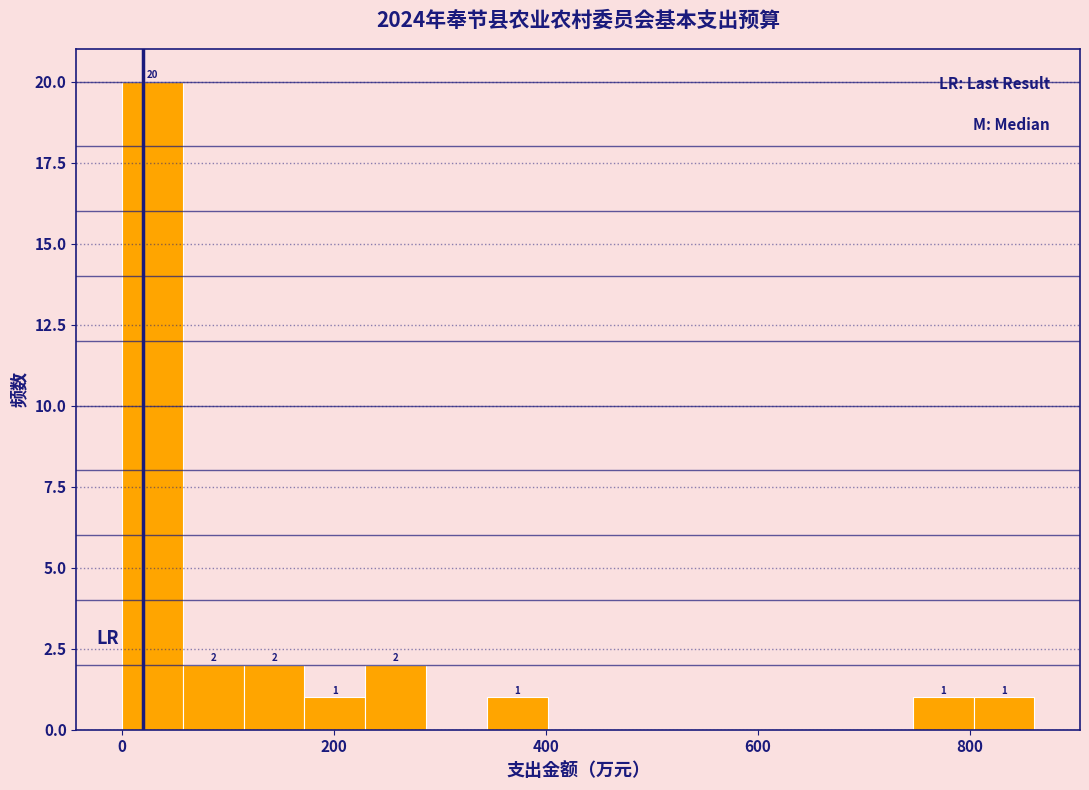

Around what value on the x-axis is the tallest bar? Give the approximate position of its centre, as read against the axis.

20